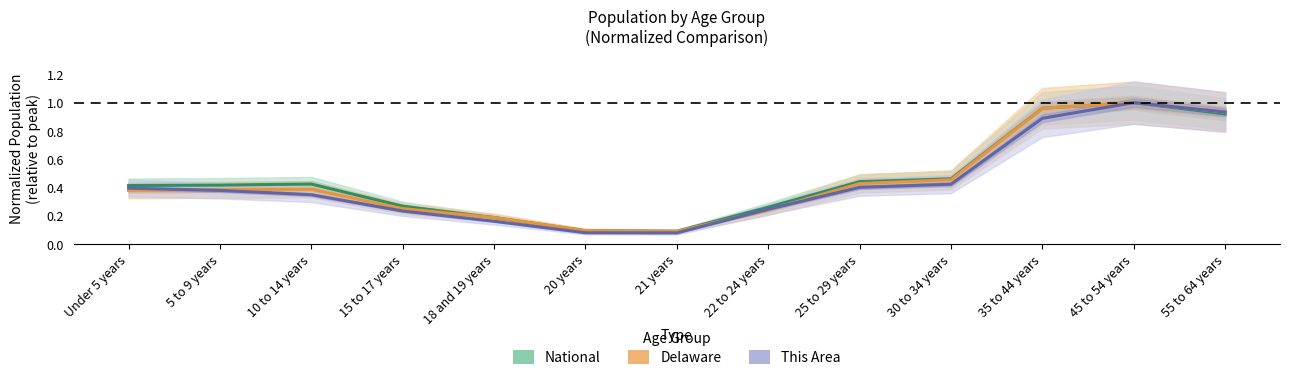

At which category does the chart reach its minimum across all series?

21 years